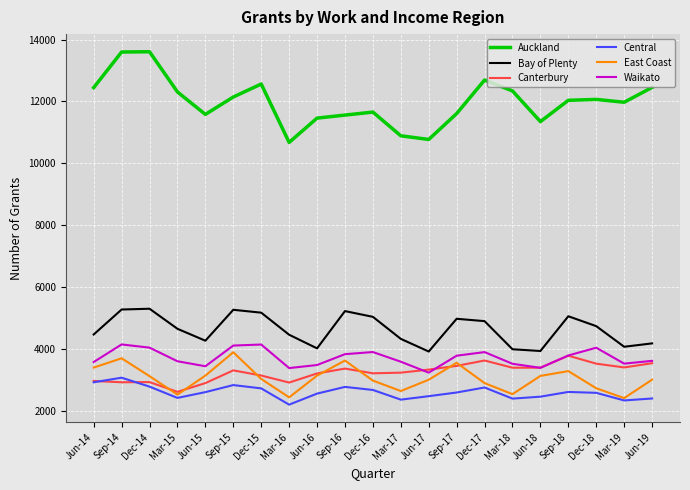

What is the lowest value of the East Coast series?

2401